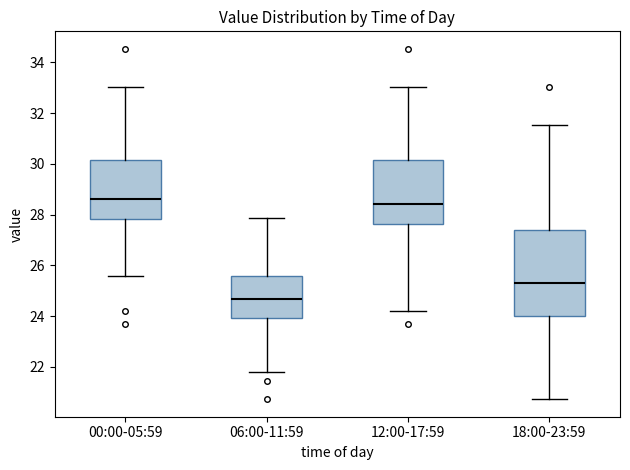

Reading left to right, read every box against the y-axis: the position of its median line, the range the box covers, and the ends of its whiskers. The values are not printed on the chart, so give them approximately, as read against the axis.

00:00-05:59: median 28.6, box 27.8 to 30.2, whiskers 25.6 to 33.0
06:00-11:59: median 24.6, box 24.0 to 25.6, whiskers 21.8 to 27.8
12:00-17:59: median 28.4, box 27.6 to 30.2, whiskers 24.2 to 33.0
18:00-23:59: median 25.4, box 24.0 to 27.4, whiskers 20.8 to 31.6